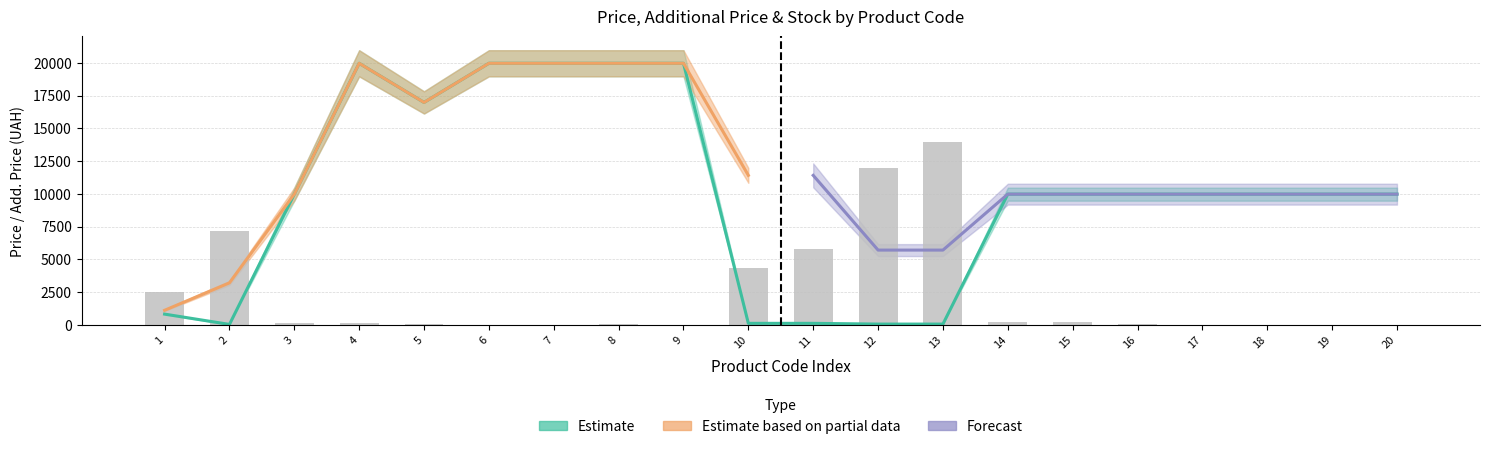

What is the average value of the Залишок series?

2331.1